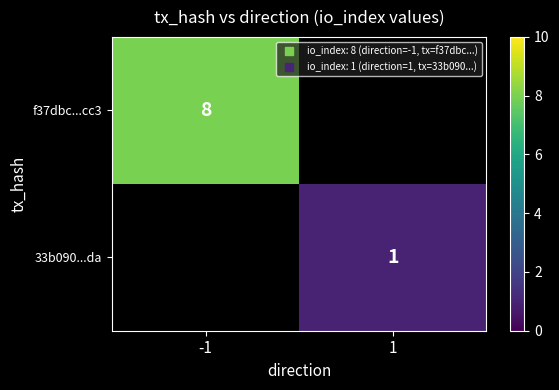

At which category is the sum across all series the highest?

-1